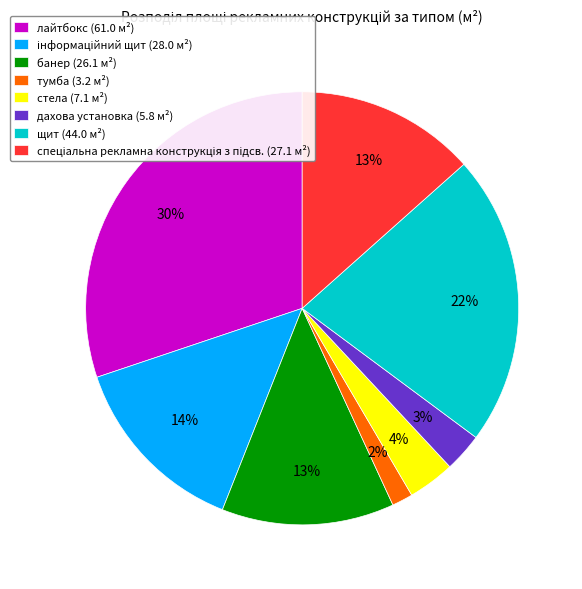

Does щит (44.0 м²) represent more than half of the total?

No